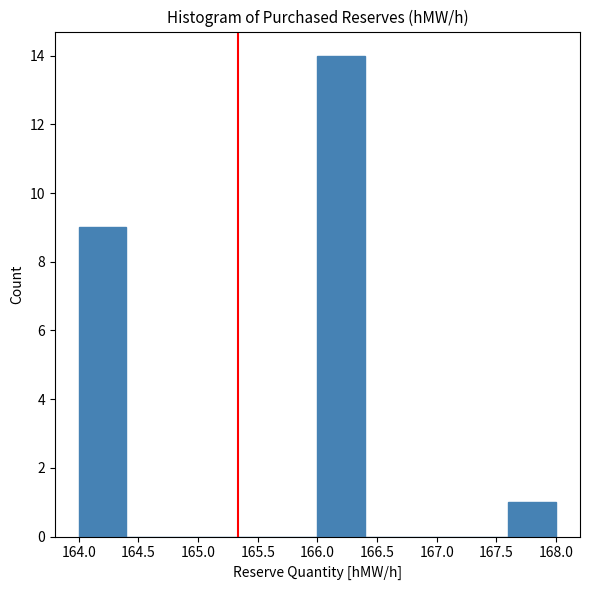

How tall is the bar that spans 166.0 to 166.4 on the x-axis? The values are not printed on the chart, so give them approximately, as read against the axis.

14